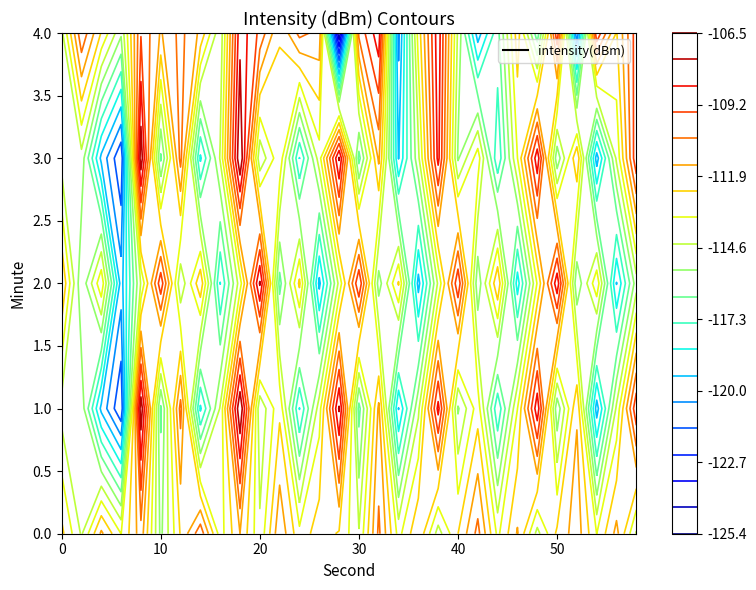

True or false: 4 has a value of -109.7 at 10.

True